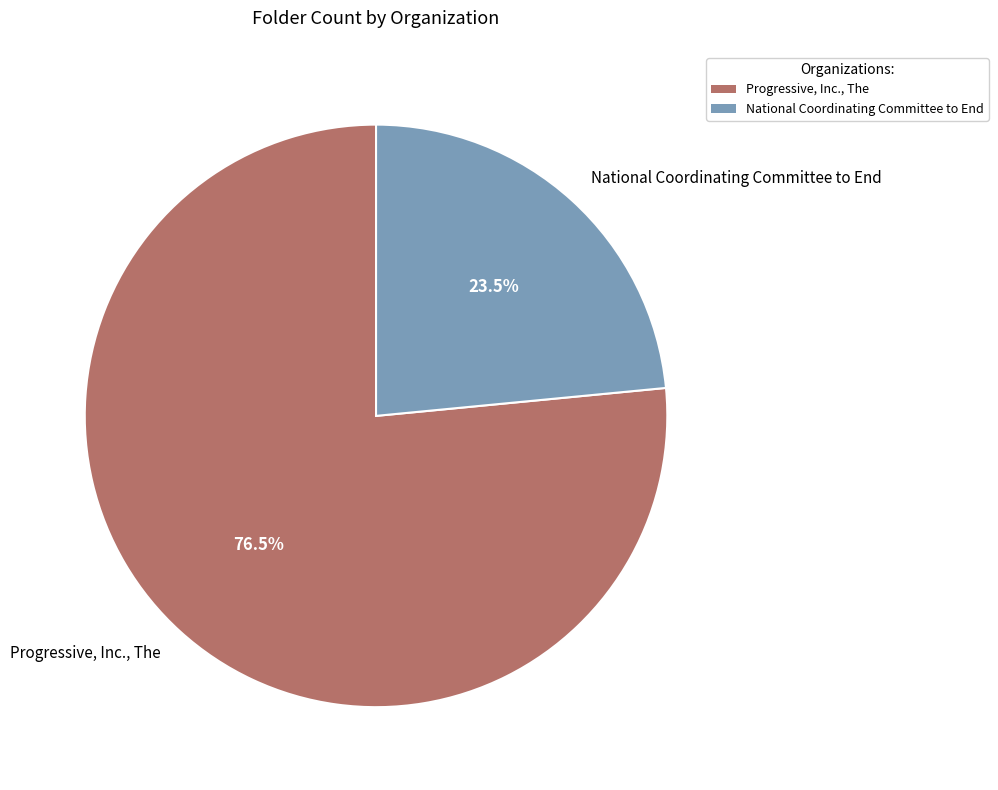

What percentage is NOT represented by National Coordinating Committee to End?

76.5%